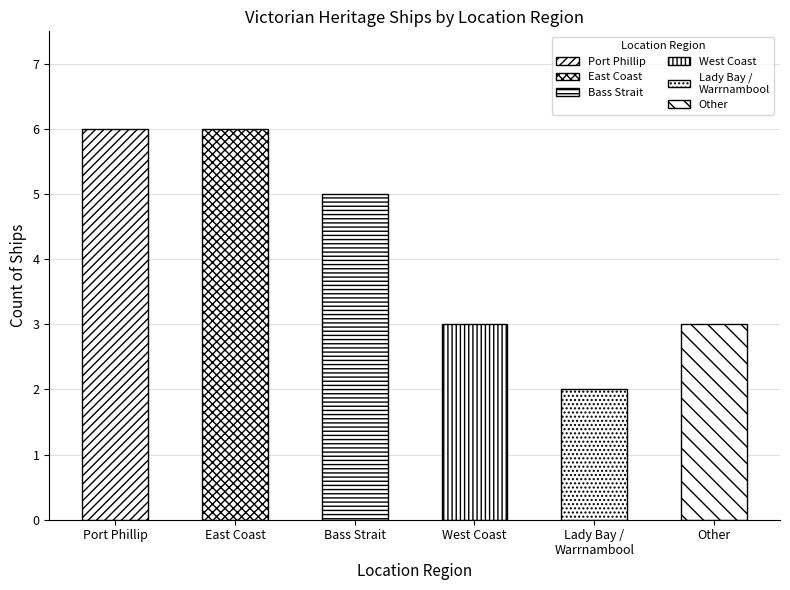

How many bars are there in total?

6